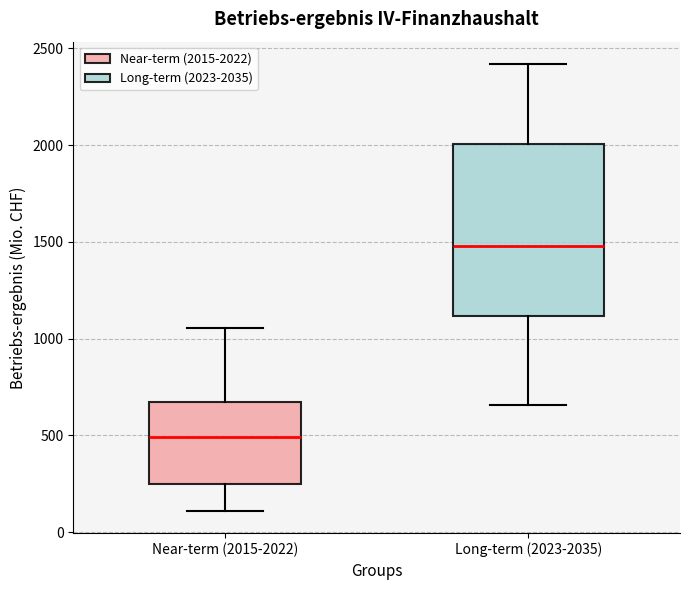

Reading left to right, read every box against the y-axis: the position of its median line, the range the box covers, and the ends of its whiskers. The values are not printed on the chart, so give them approximately, as read against the axis.

Near-term (2015-2022): median 500, box 250 to 650, whiskers 100 to 1050
Long-term (2023-2035): median 1500, box 1100 to 2000, whiskers 650 to 2400